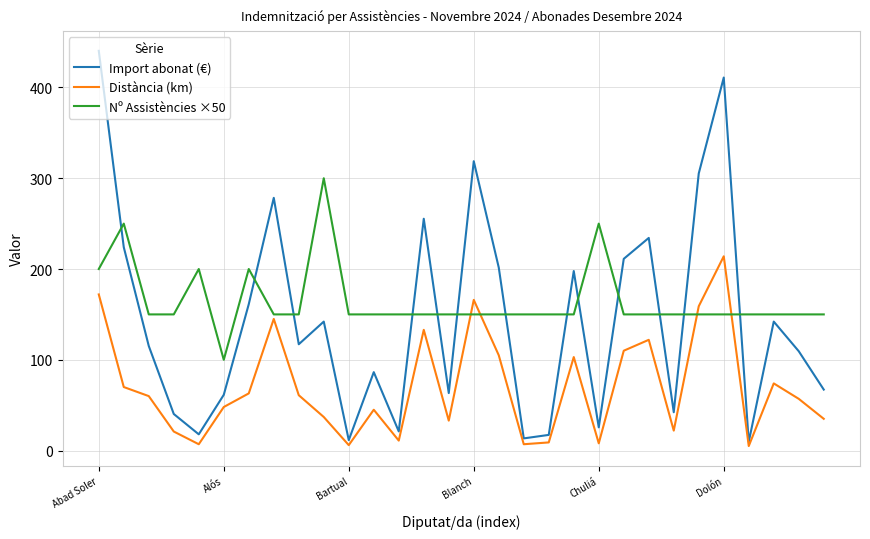

Which series has the largest total across all categories?

Nº Assistències ×50